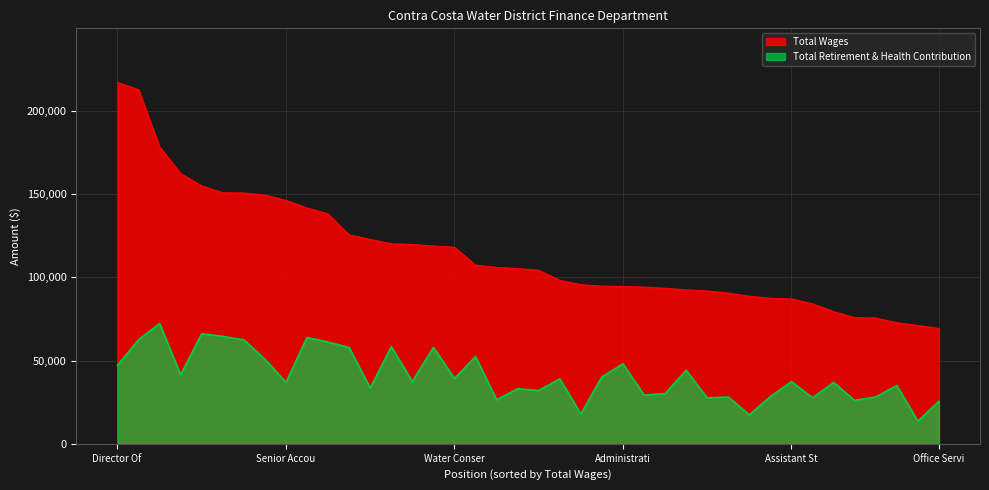

What are all the series names shown in the legend?

Total Wages, Total Retirement & Health Contribution